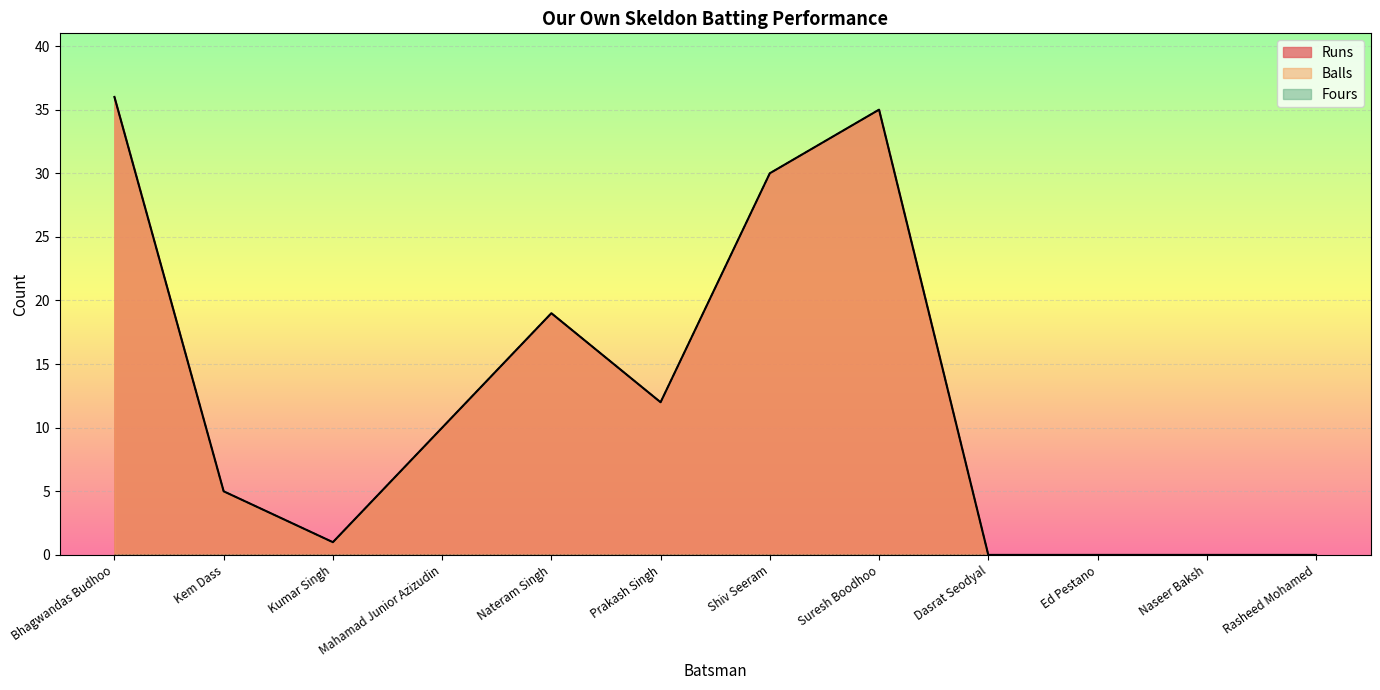

In Balls, how many points are lower than both neighbors (excluding endpoints)?

2